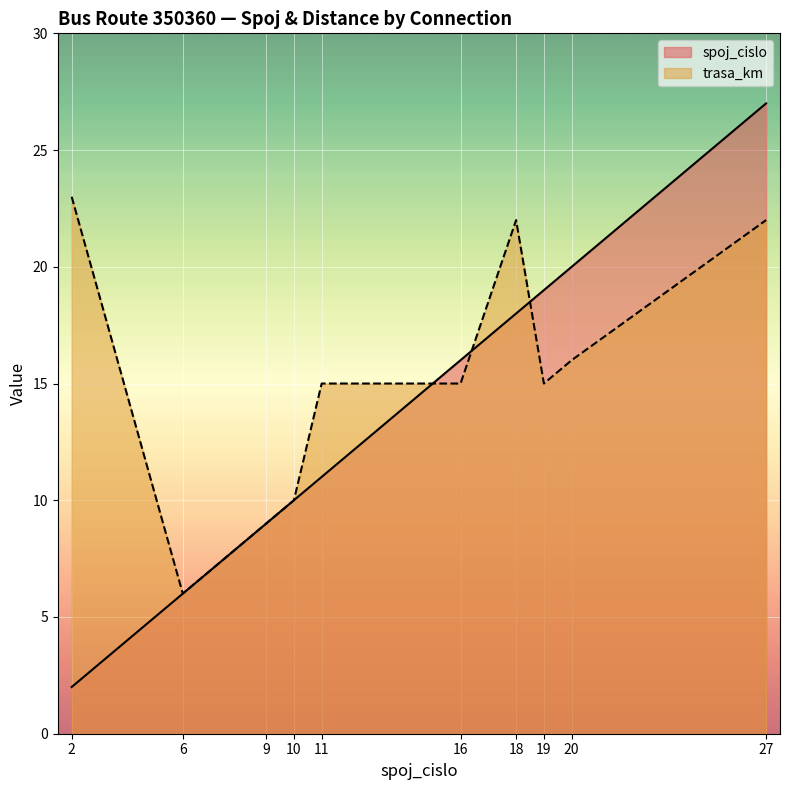

Reading left to right, extract all data points from this chart.

spoj_cislo: 2	6	9	10	11	16	18	19	20	27
trasa_km: 23	6	9	10	15	15	22	15	16	22